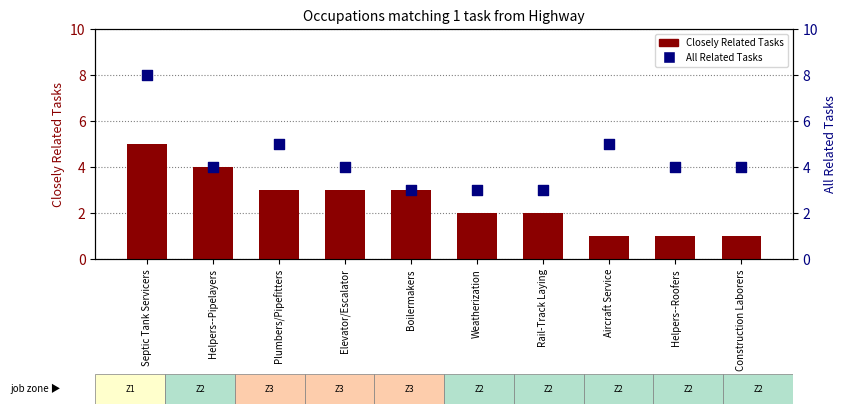

Which series has the largest total across all categories?

All Related Tasks